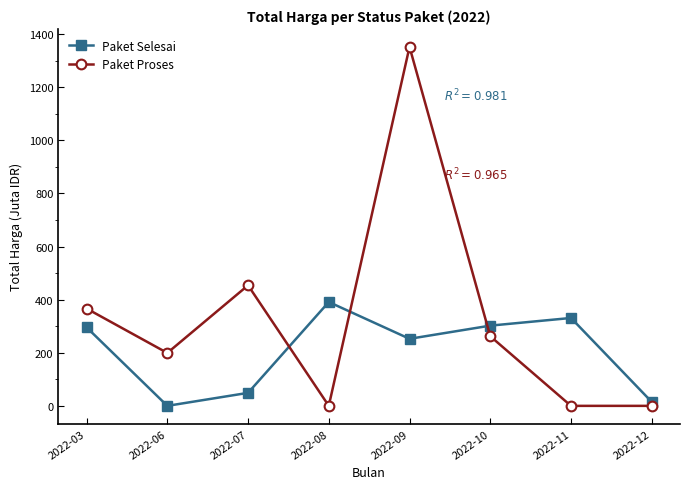

Reading left to right, transcribe all the data shown in this chart.

Paket Selesai: 295.7	0.0	49.0	391.1	252.5	302.1	330.9	14.8
Paket Proses: 366.4	199.2	453.9	0.0	1351.7	262.1	0.0	0.0